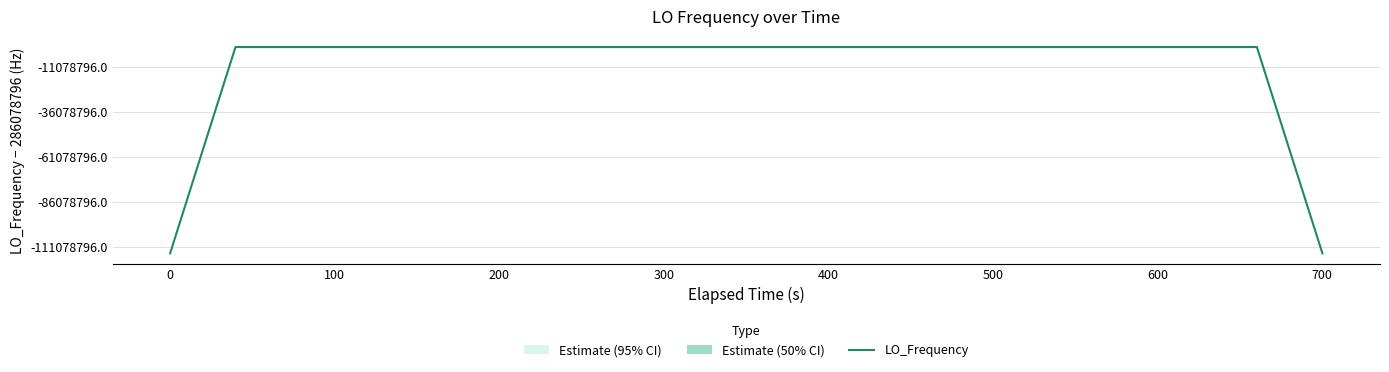

What is the minimum value shown in the chart?

171647280.3